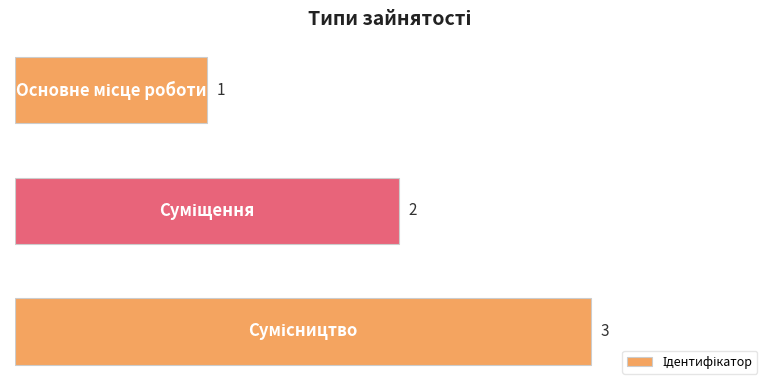

What is the sum of all values?

6